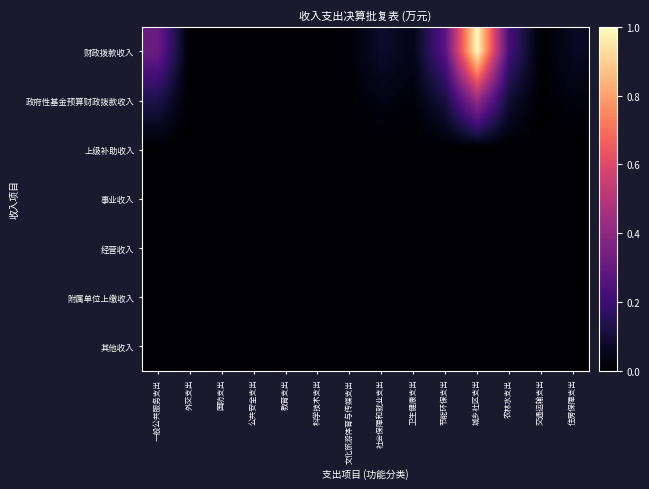

Rank the series by their maximum value, from highest to lowest.

财政拨款收入, 政府性基金预算财政拨款收入, 上级补助收入, 事业收入, 经营收入, 附属单位上缴收入, 其他收入